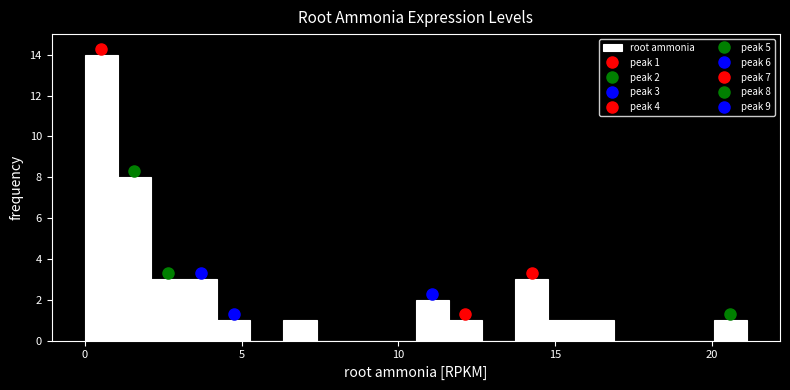

Around what value on the x-axis is the tallest bar? Give the approximate position of its centre, as read against the axis.

0.5